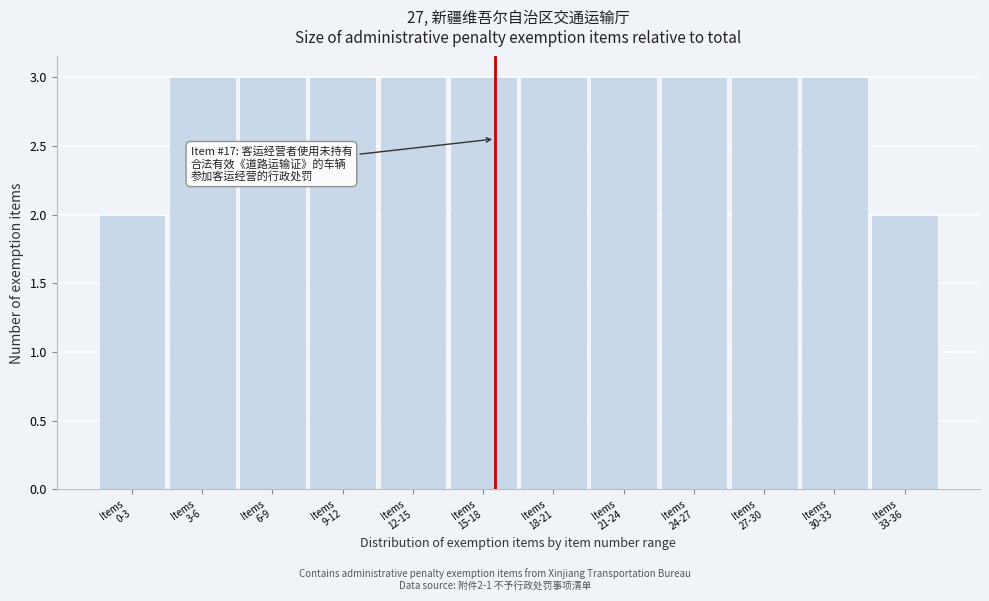

Reading left to right, transcribe all the data shown in this chart.

2	3	3	3	3	3	3	3	3	3	3	2